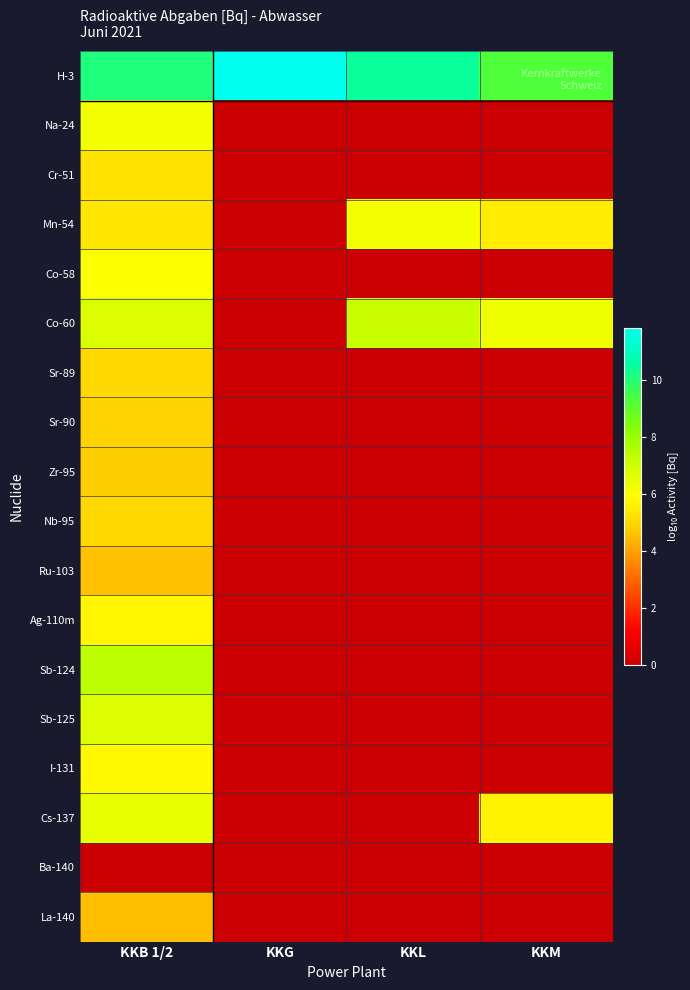

Which series changed the most between KKG and KKL?

Co-60